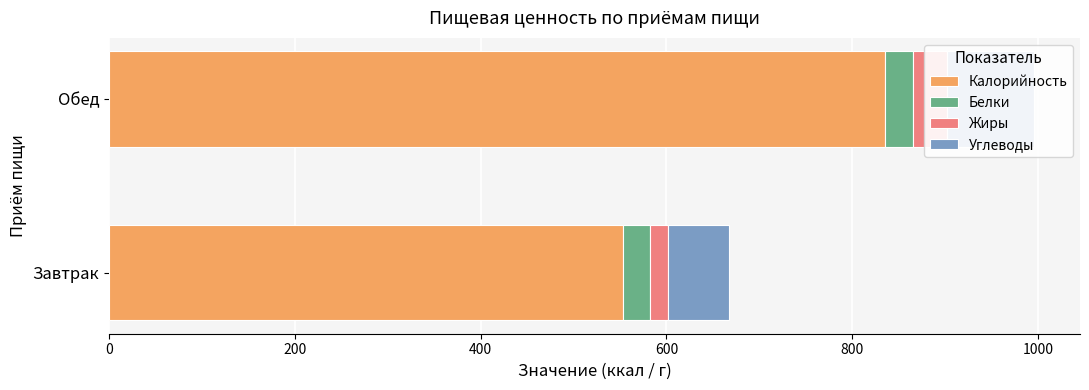

What is the difference between the highest and lowest values at Обед?

804.2